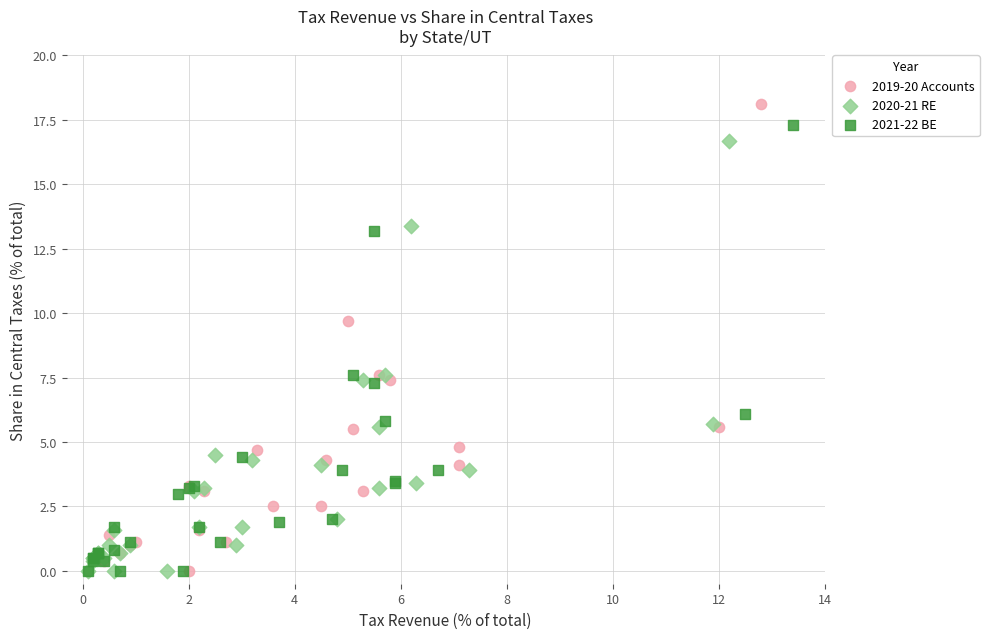

Which series has the widest spread of Y values?

2019-20 Accounts